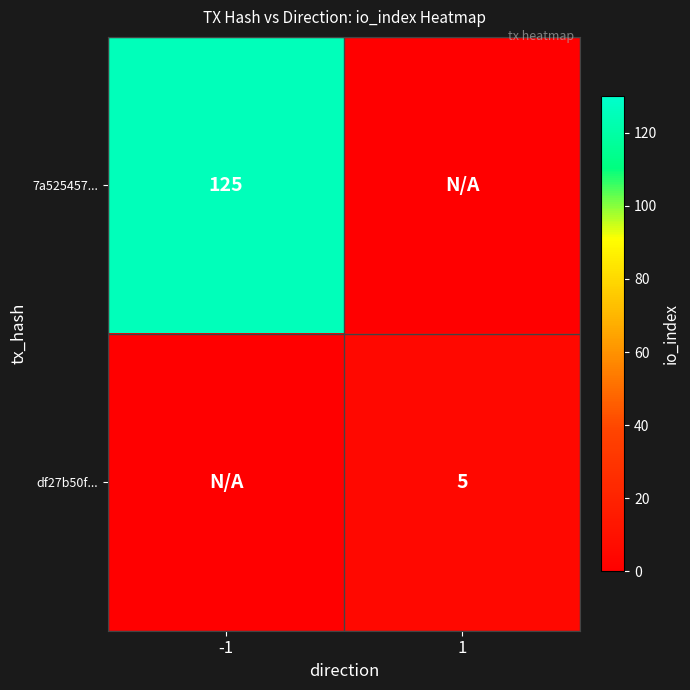

Count the number of data series in this chart.

2